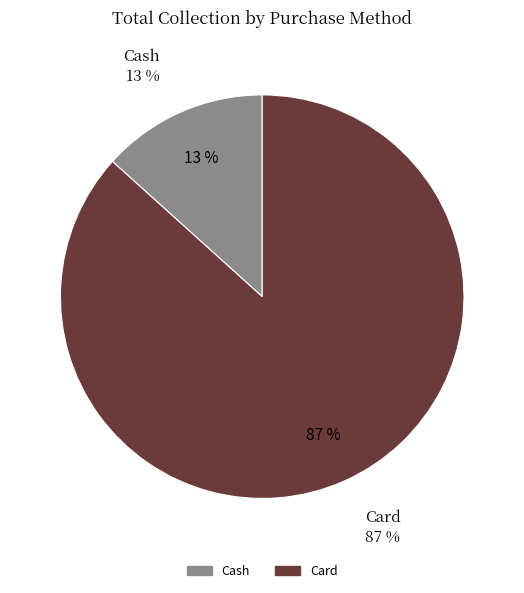

What percentage is the Card slice, to the nearest percent?

87%